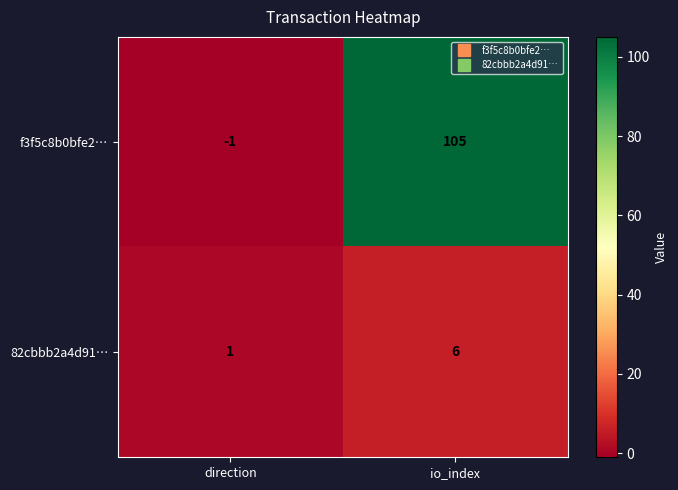

Read the 82cbbb2a4d91… value at io_index.

6